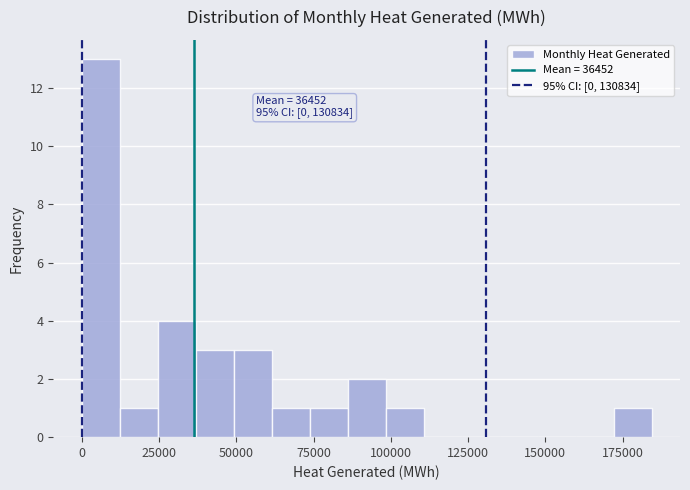

Read against the x-axis, roughly where is the centre of the tallest bar?

5000